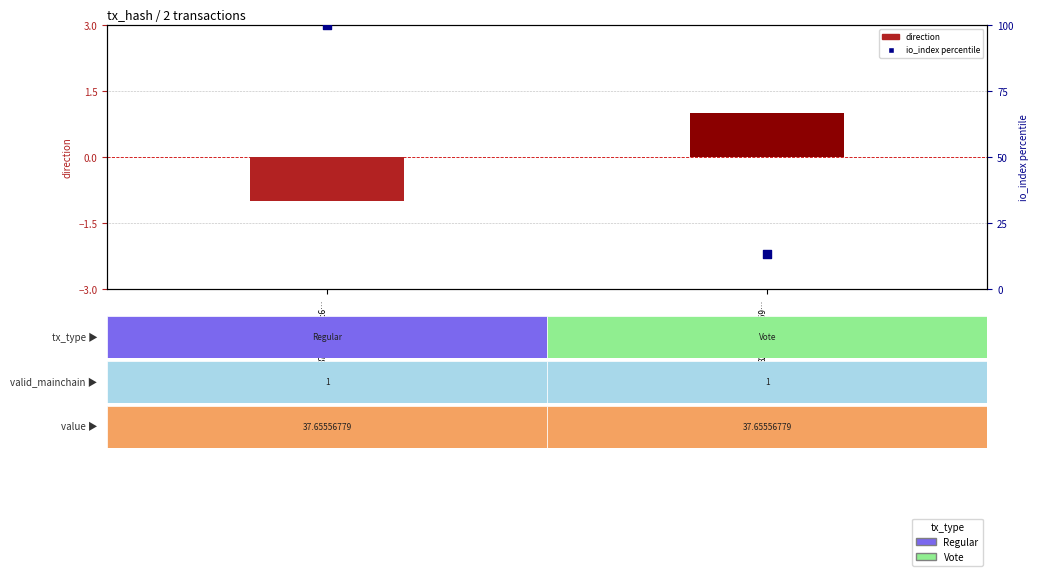

Reading right to left, what are all the values shown in this chart?

direction: 827c89fad859…=1.0	370caa5e66c6…=-1.0
io_index percentile: 827c89fad859…=13.3	370caa5e66c6…=100.0